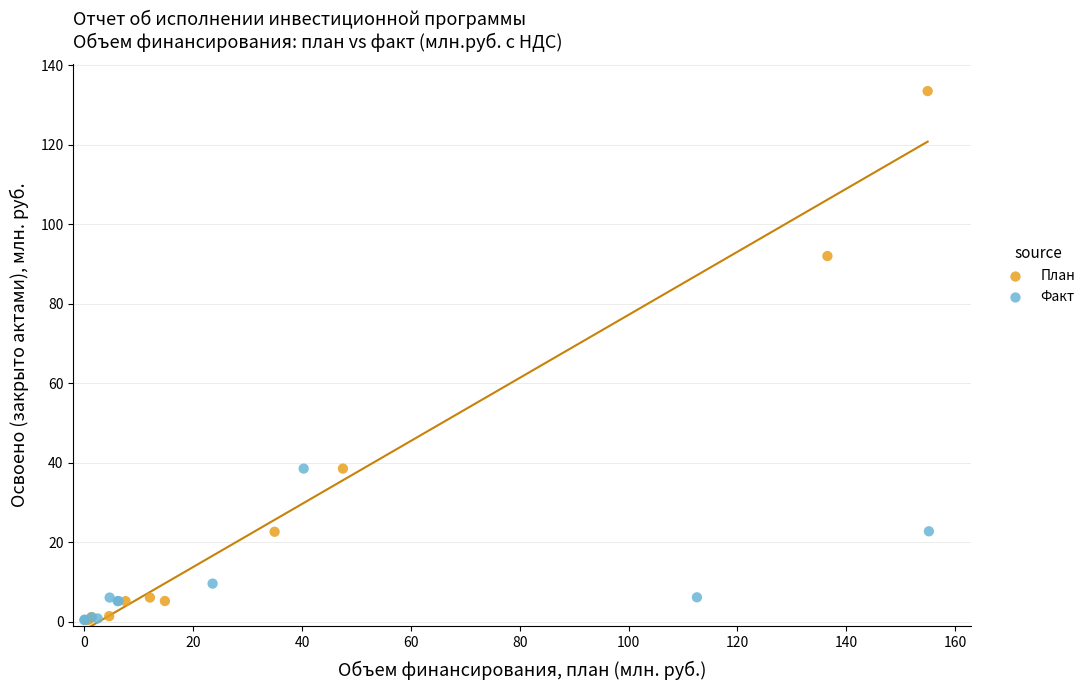

Which series has the widest spread of Y values?

План